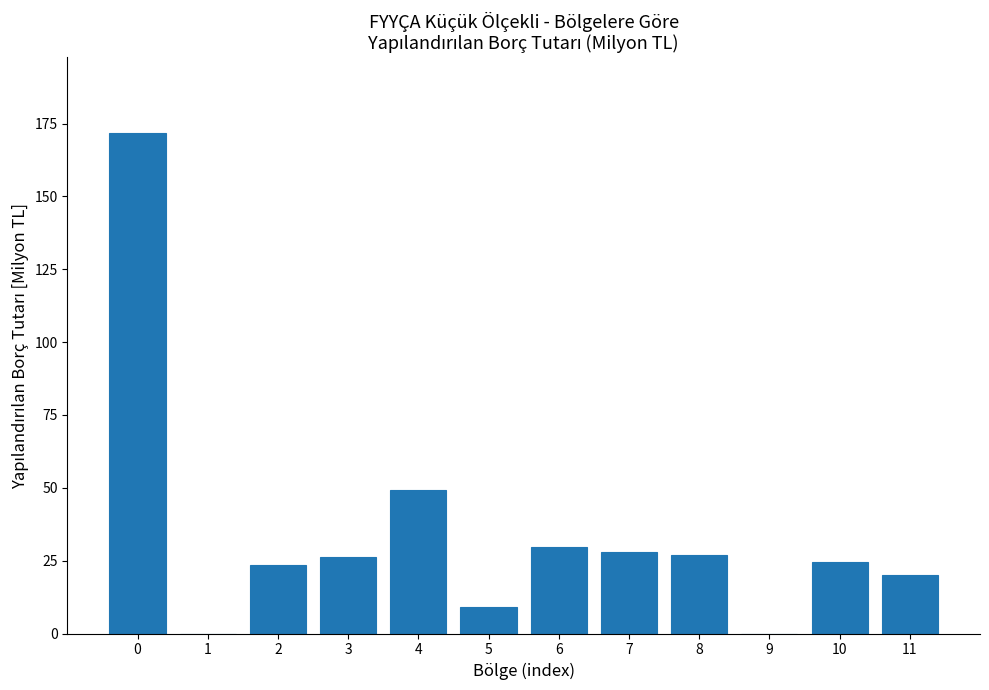

What is the sum of the values at 4 and 2?

72.7